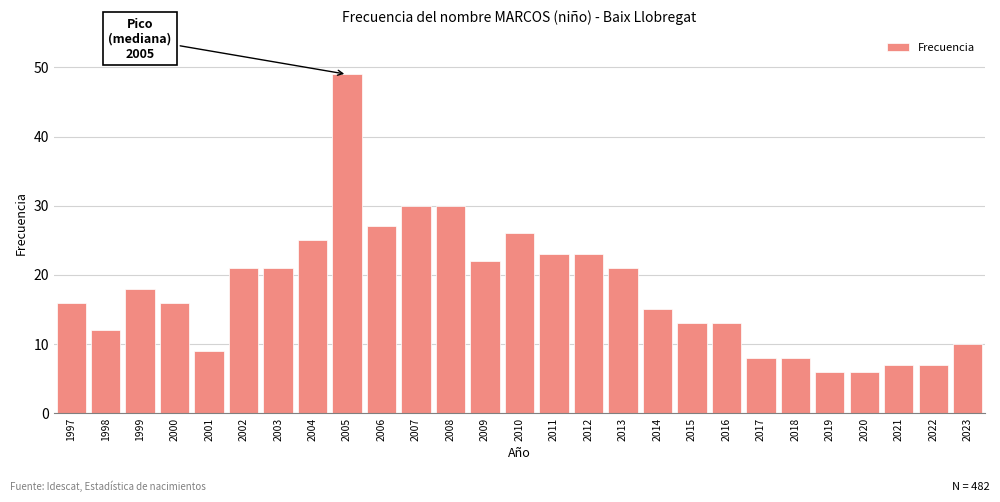

Reading left to right, extract all data points from this chart.

1997=16	1998=12	1999=18	2000=16	2001=9	2002=21	2003=21	2004=25	2005=49	2006=27	2007=30	2008=30	2009=22	2010=26	2011=23	2012=23	2013=21	2014=15	2015=13	2016=13	2017=8	2018=8	2019=6	2020=6	2021=7	2022=7	2023=10